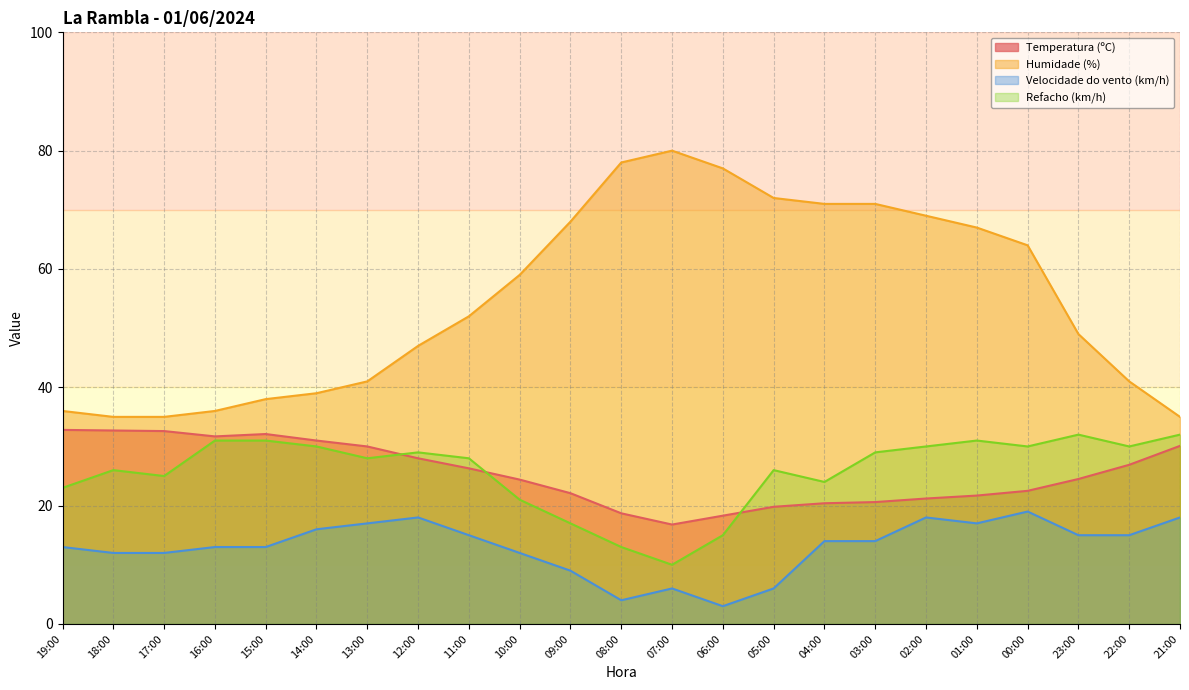

What is the maximum value shown in the chart?

80.0